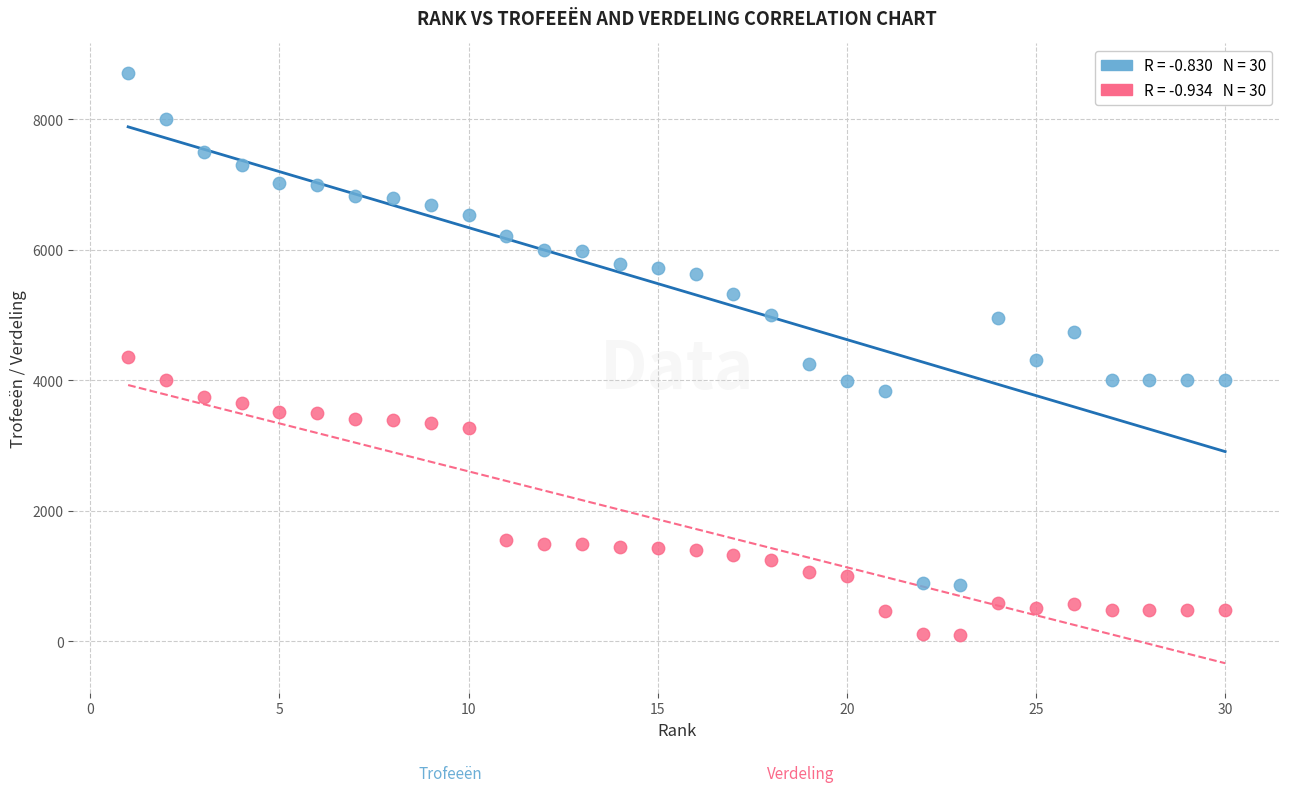

Across all data points, what is the range of Y values (max minus min)?

8606